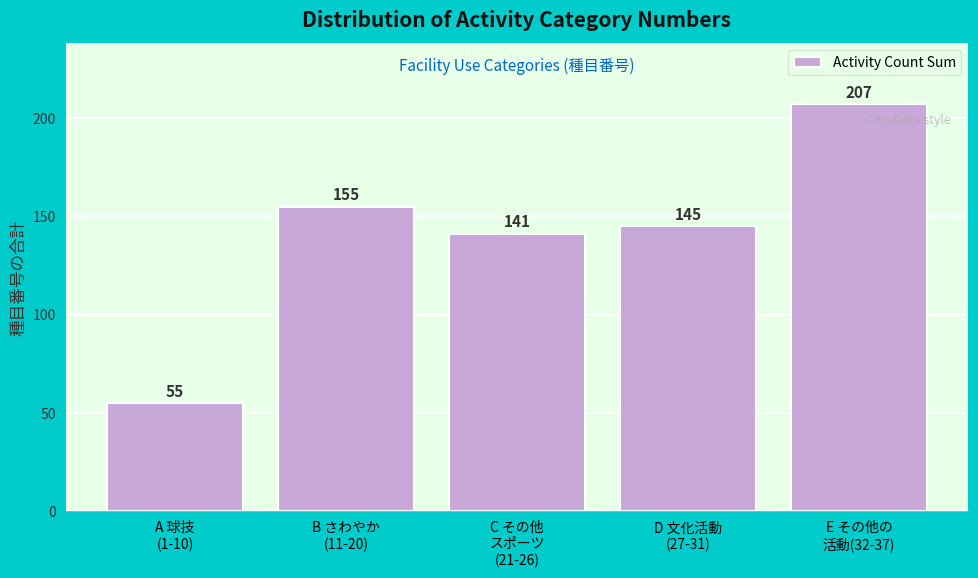

Reading left to right, list all the values displayed in this chart.

55	155	141	145	207